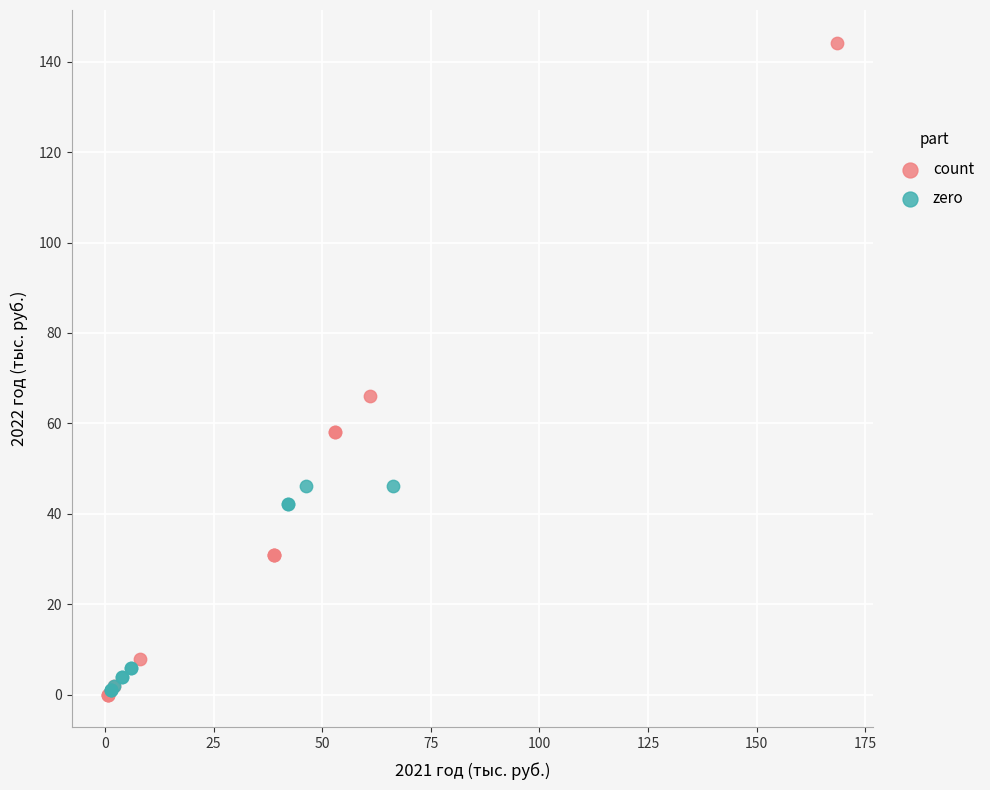

Which series has the widest spread of Y values?

count